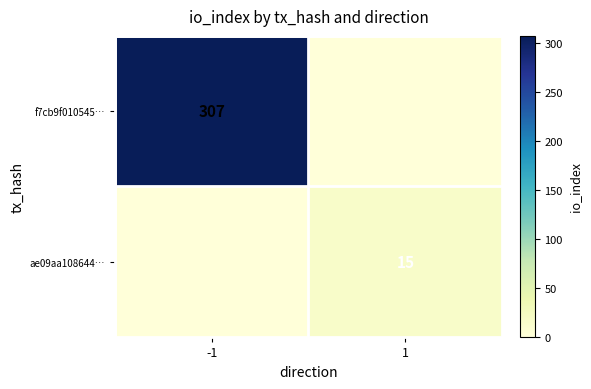

The value of f7cb9f010545… at -1 is 307. True or false?

True